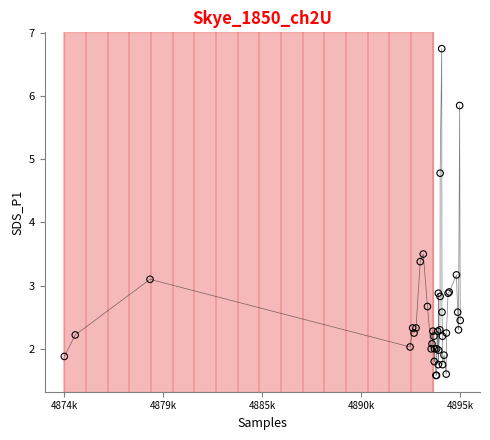

What Y value in the scatter plot is closest to 4?

3.5